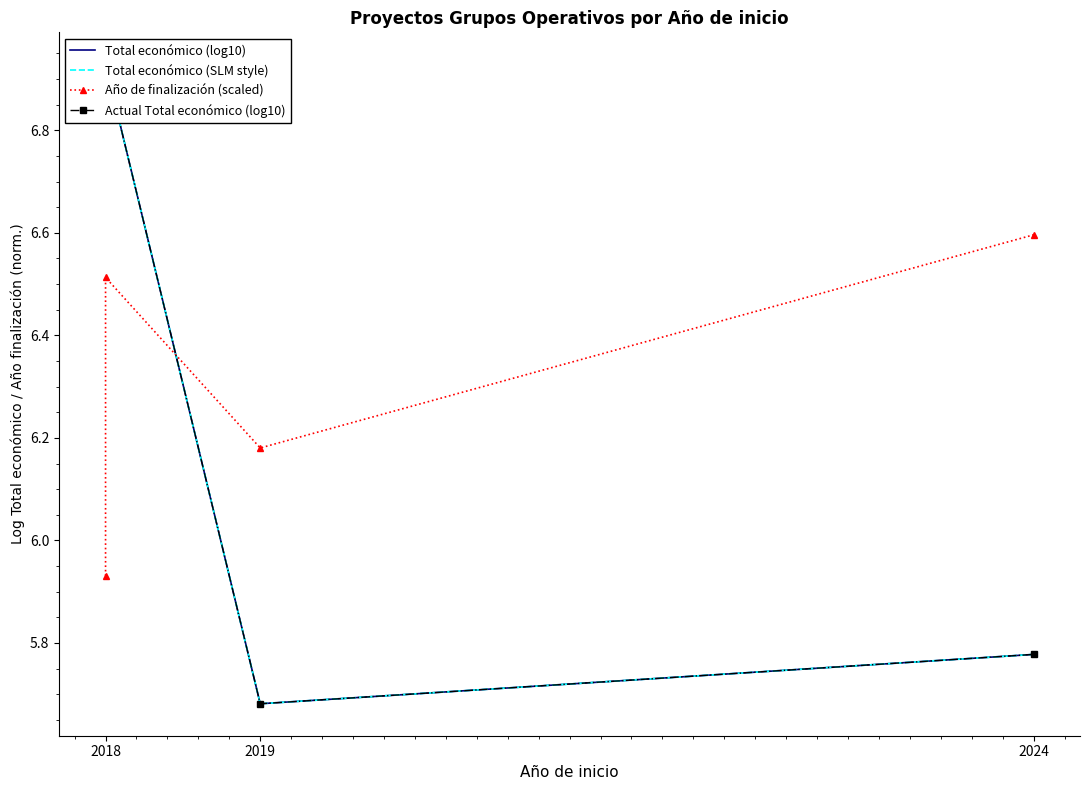

What is the greatest value displayed?

6.9